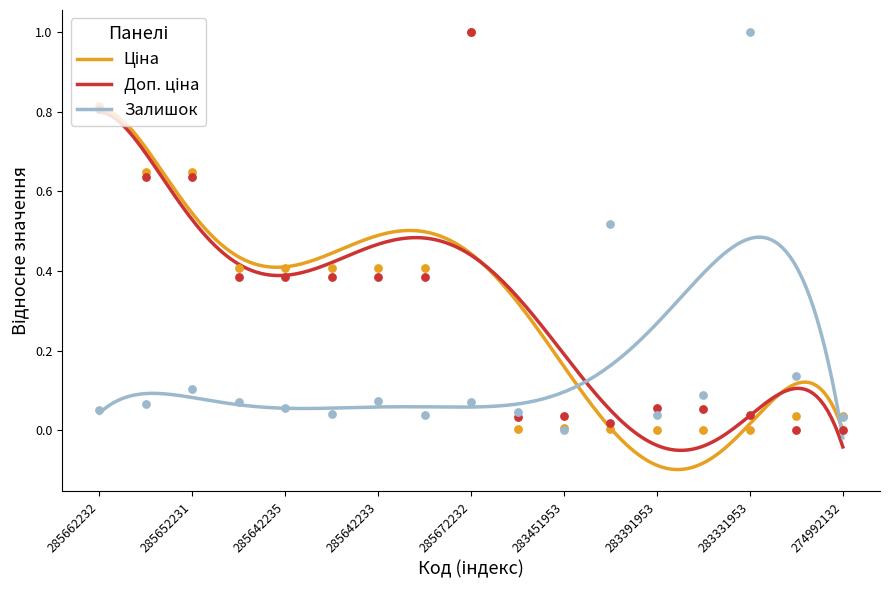

What is the total value across all series at 283391953?

0.1